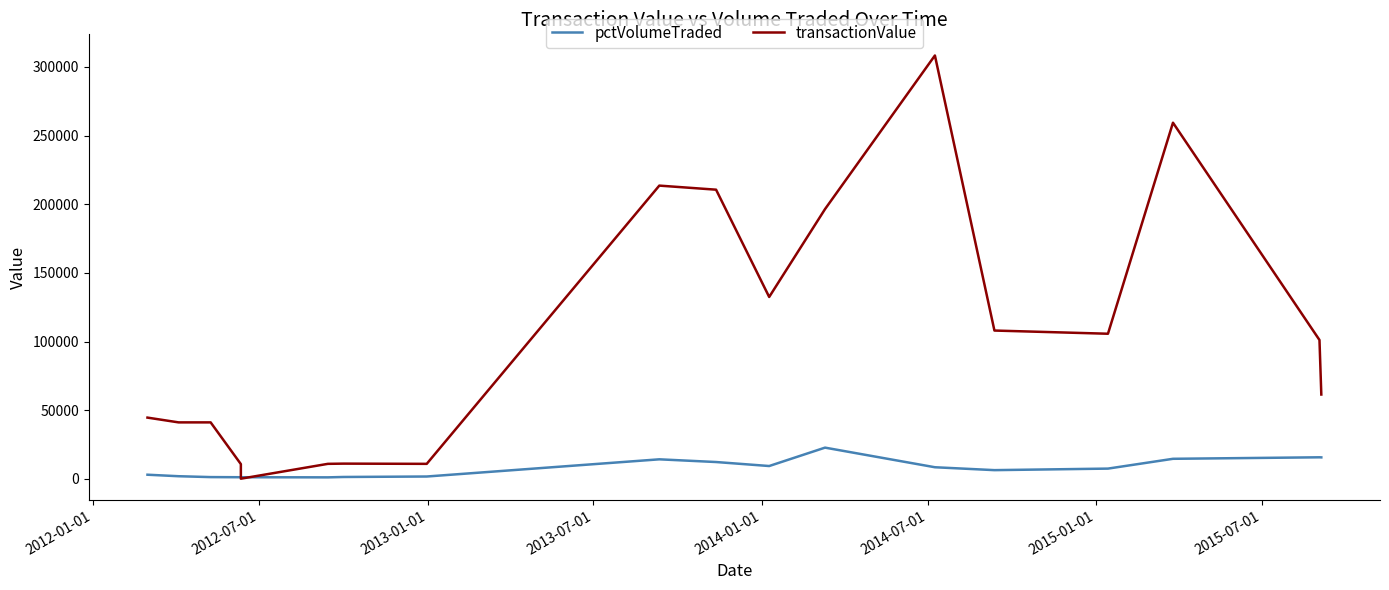

How many data points in pctVolumeTraded are above 7536?

8